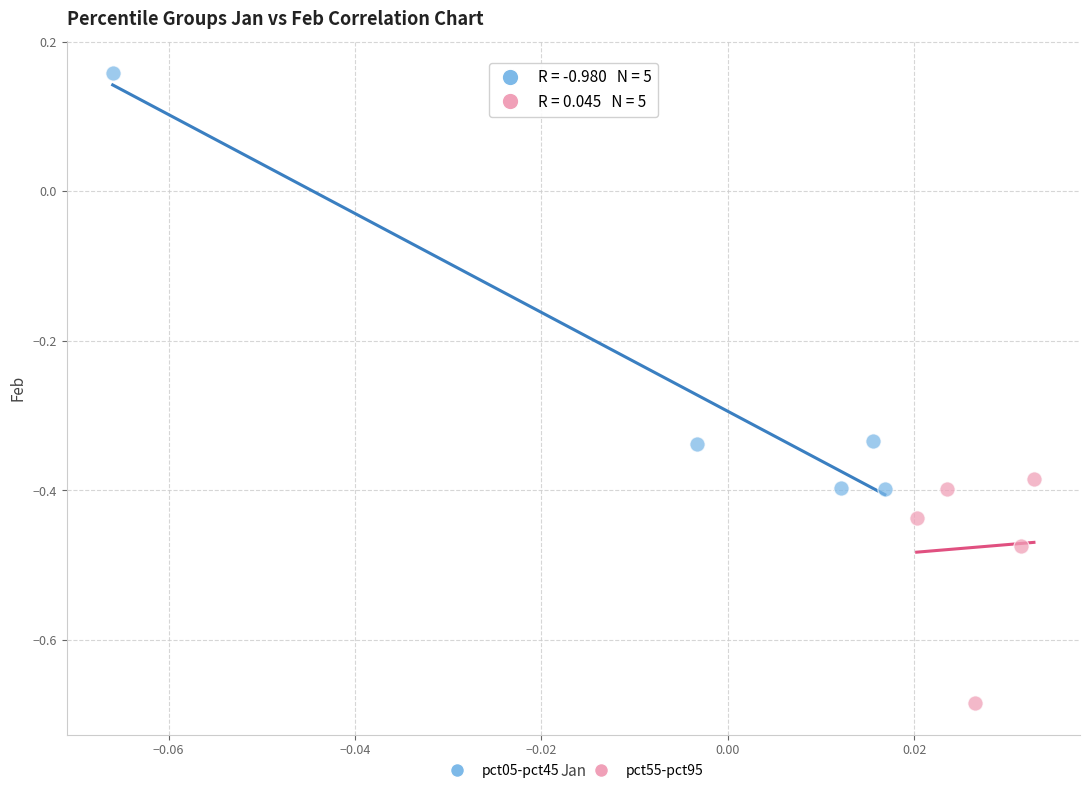

What are all the series names shown in the legend?

pct05-pct45, pct55-pct95